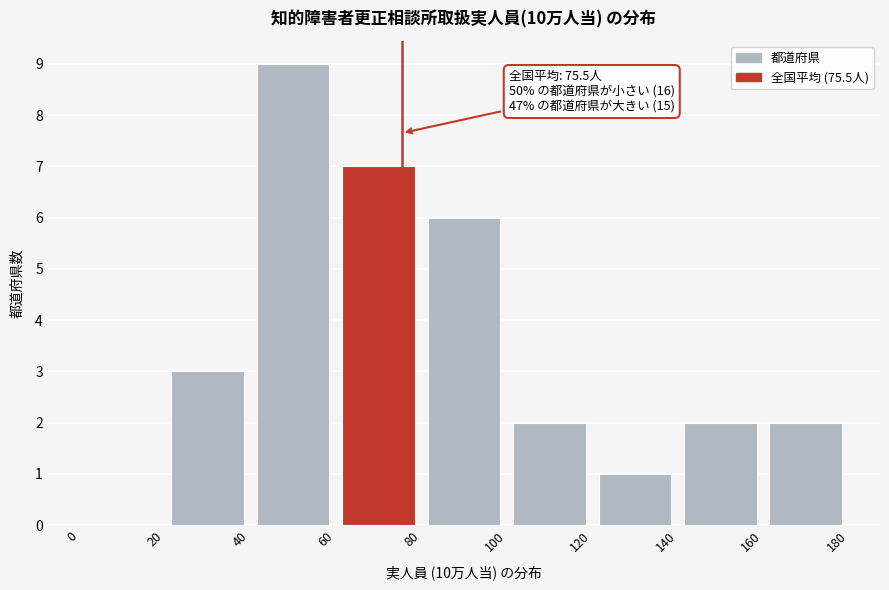

Which range on the x-axis has the tallest bar?

40 to 60